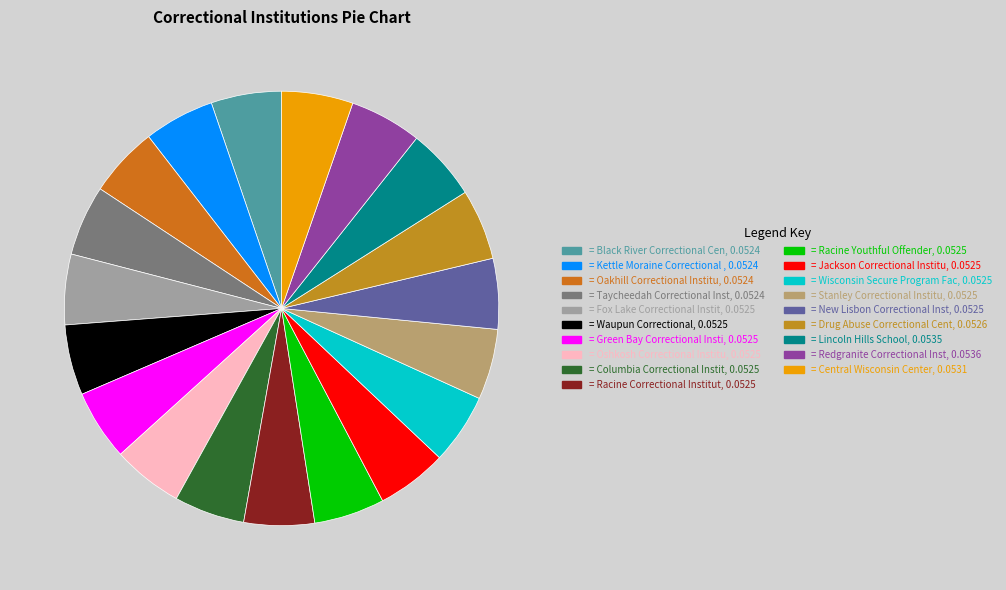

To the nearest percent, what is the average slice percentage?

5%